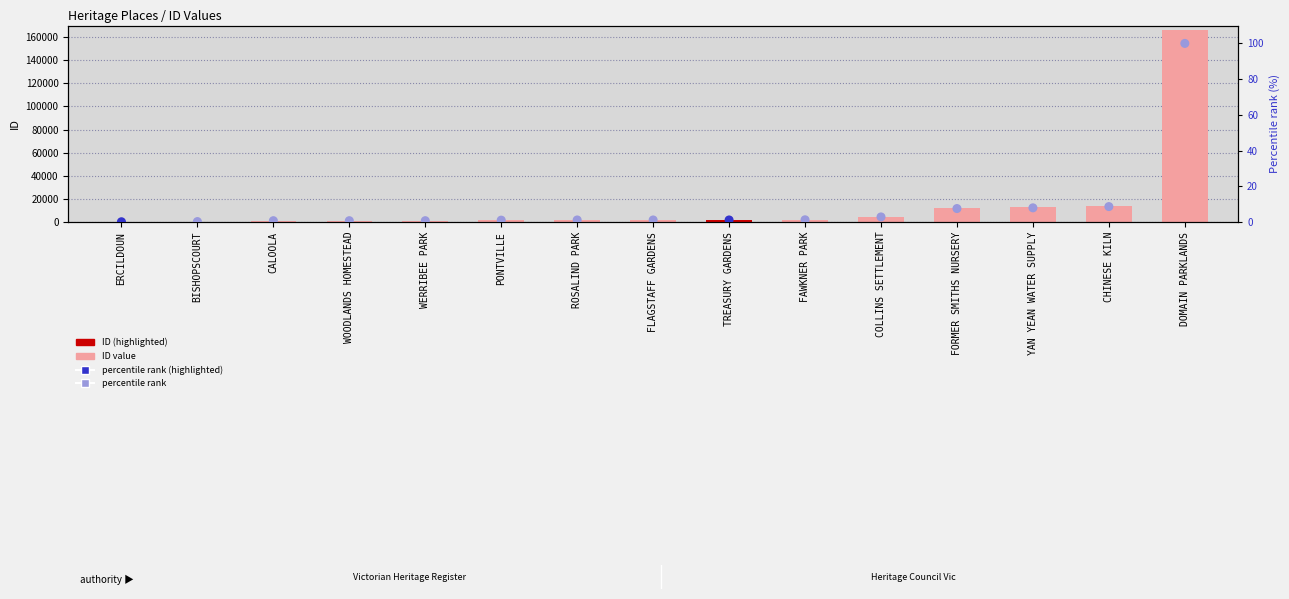

Which series has the largest total across all categories?

ID value